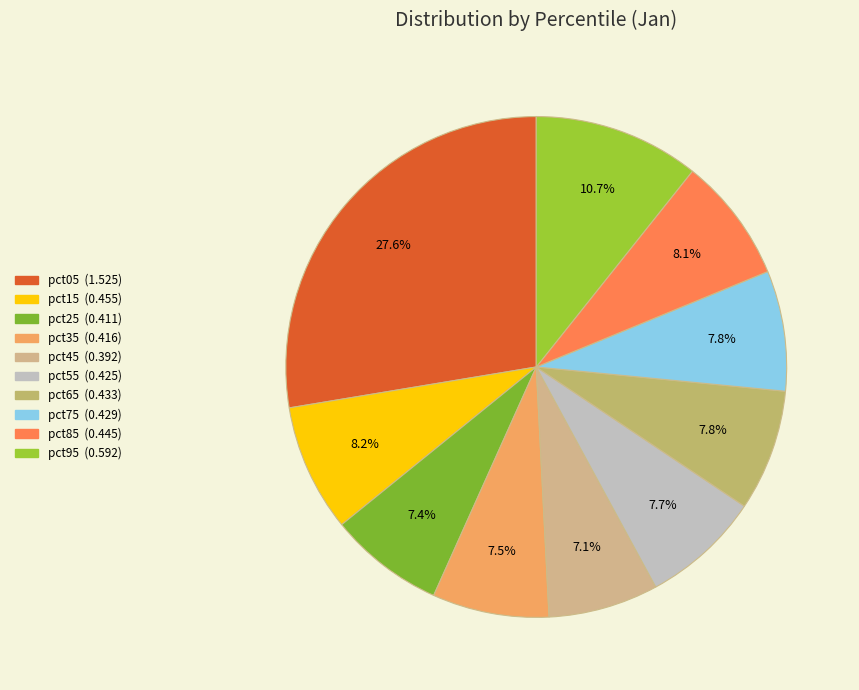

Which has a higher value, pct85 or pct75?

pct85